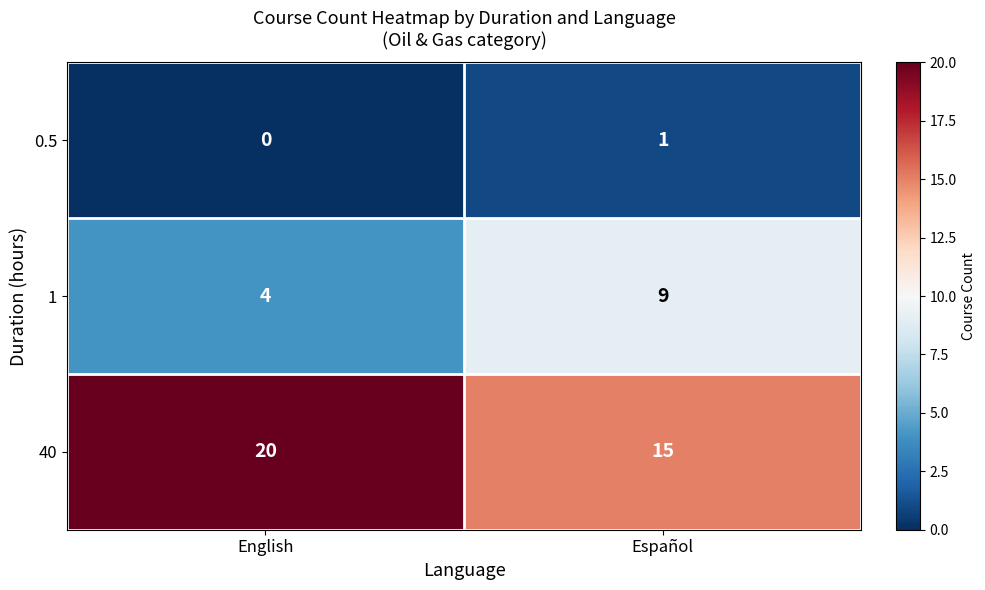

List the series in order of their overall mean, highest first.

40, 1, 0.5